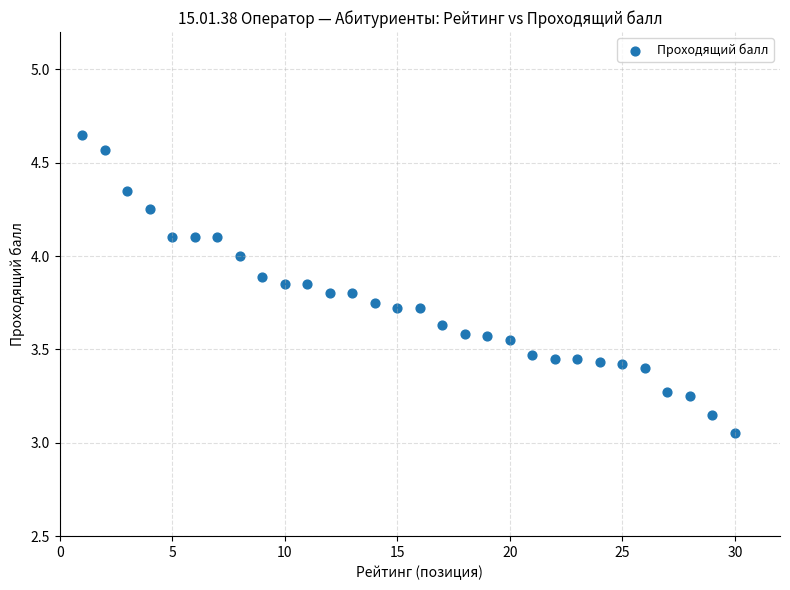

What is the range of X values (max minus min)?

29.0